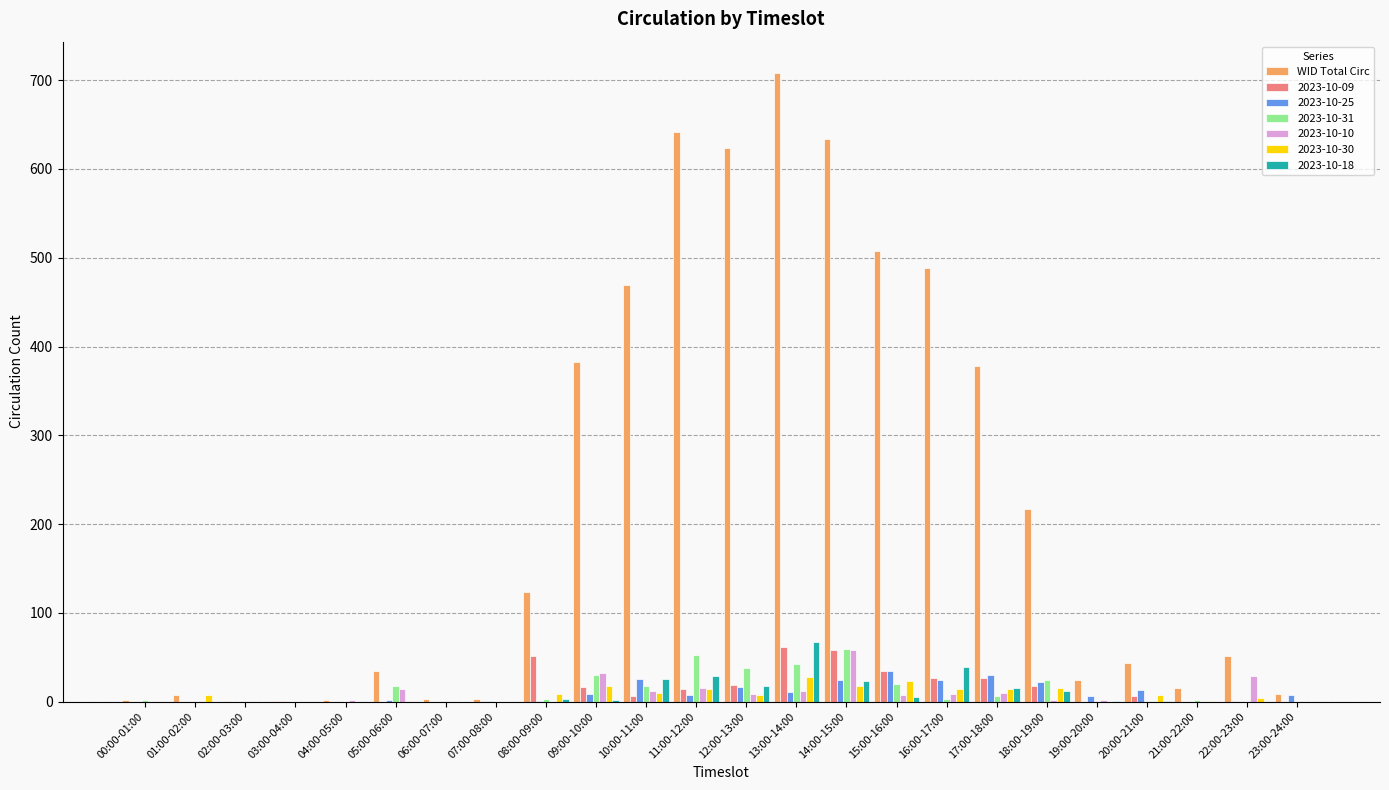

What is the sum of all 2023-10-30 values?

188